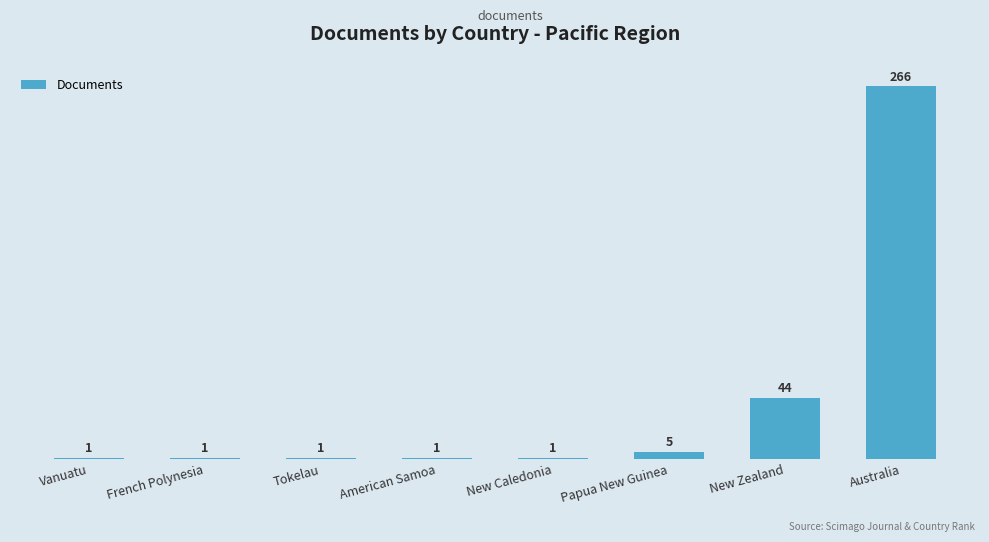

What is the difference between the second highest and second lowest values?

43